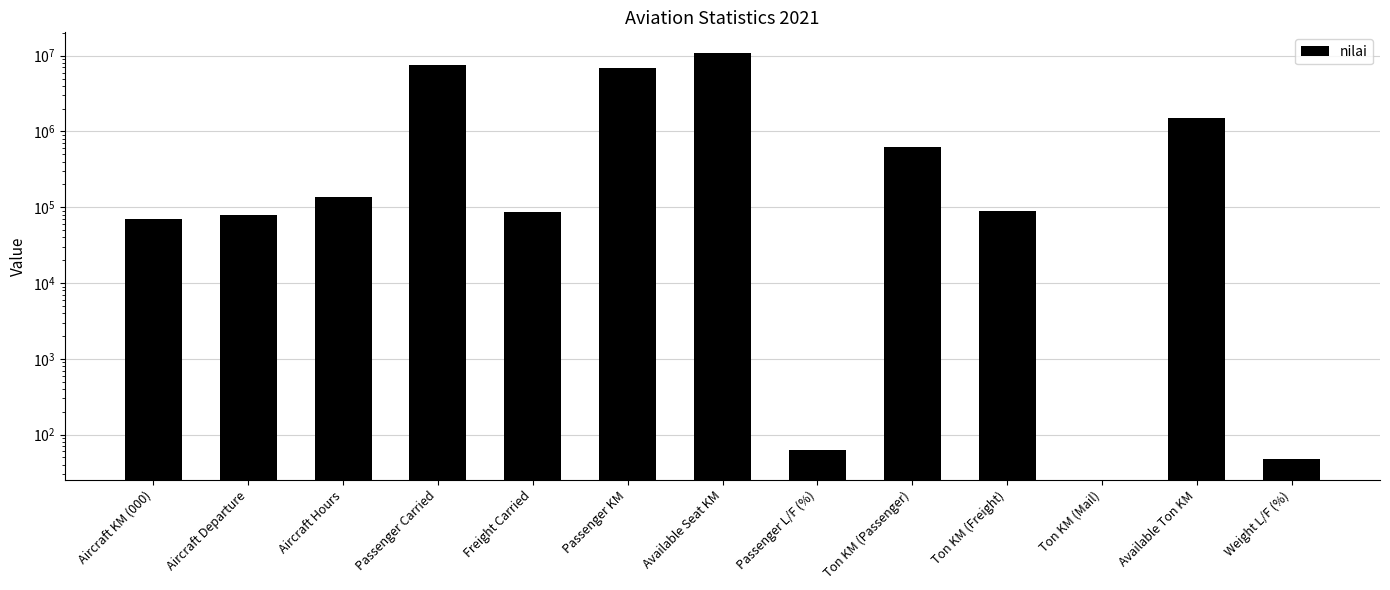

What is the ratio of the value at Available Ton KM to the value at Ton KM (Freight)?

16.8